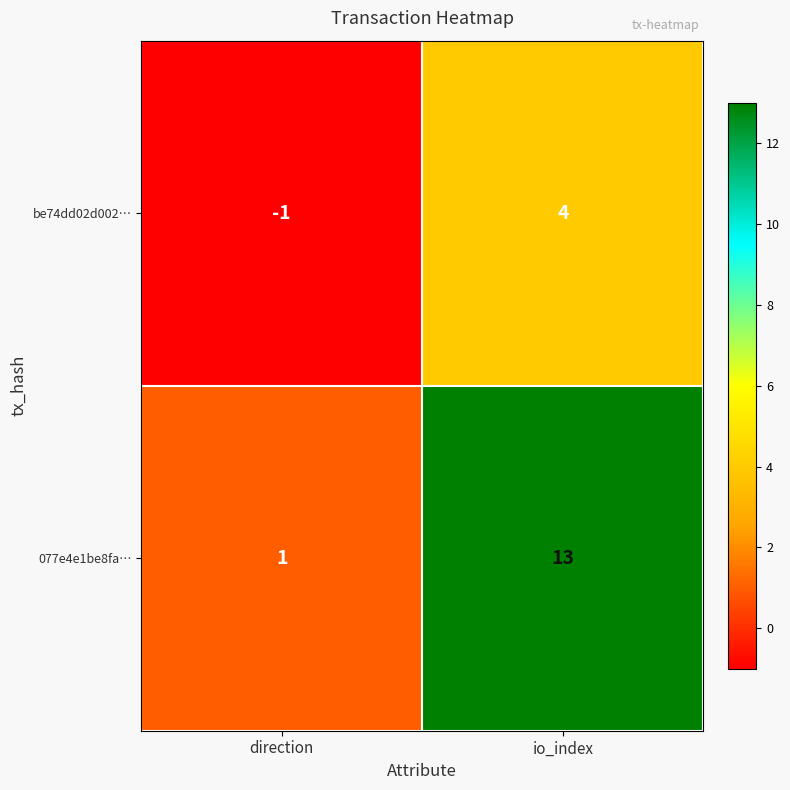

Count the number of categories in the chart.

2